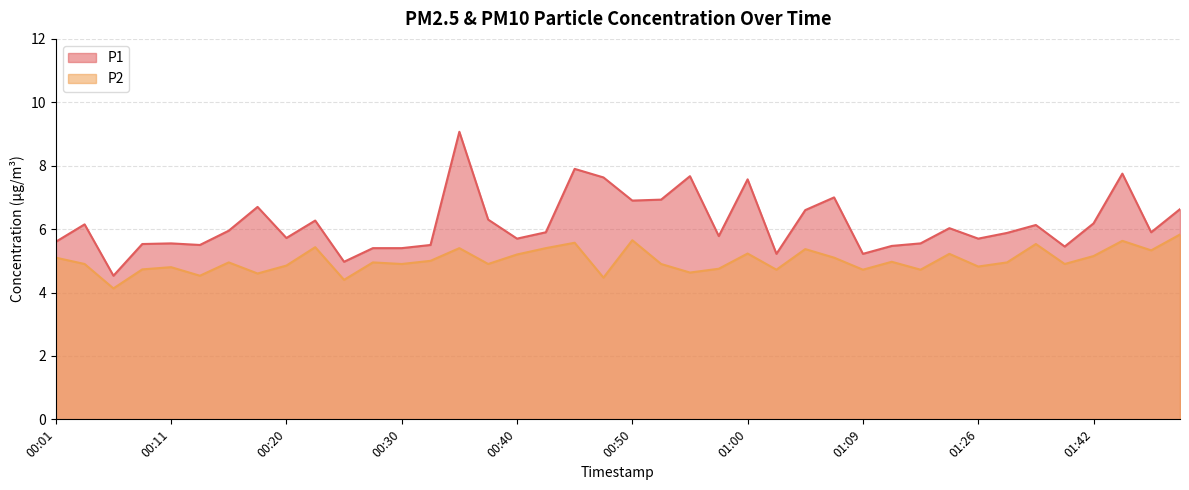

True or false: P2 and P1 cross at least once.

False